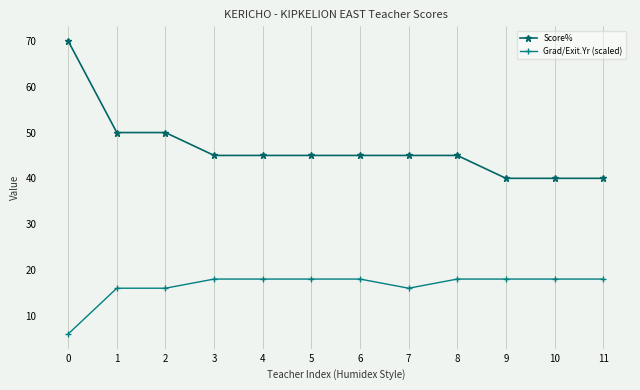

Rank the series by their maximum value, from highest to lowest.

Score%, Grad/Exit.Yr (scaled)